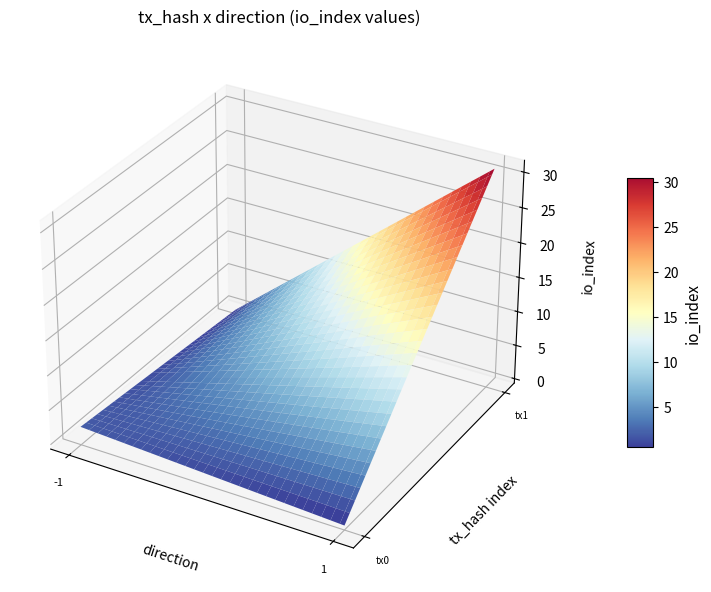

The e45eb6e5a2b9156b42a021efe6b2e8aab42a19f series shows 2 at direction. True or false?

False